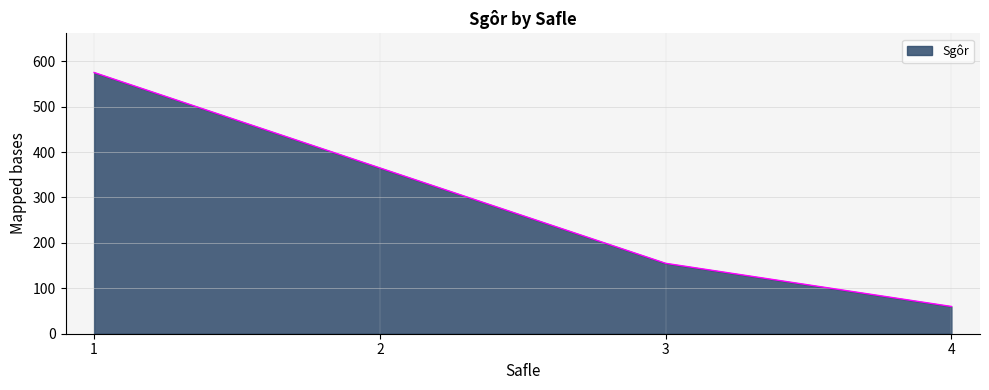

Rank the categories by value from lowest to highest.

4, 3, 2, 1